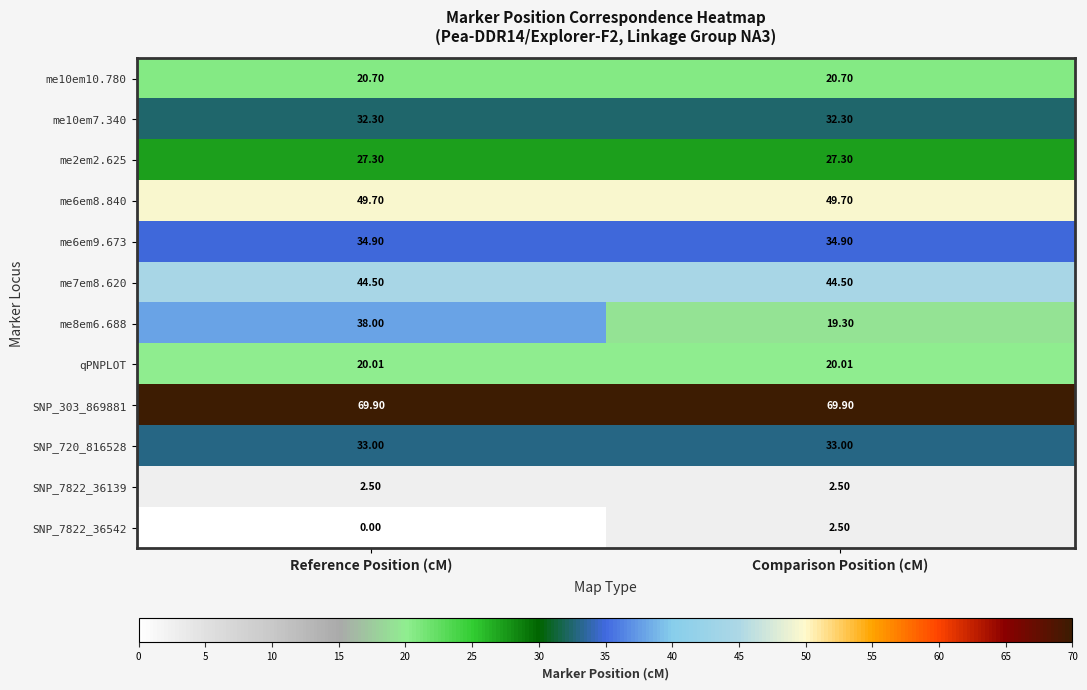

Rank the series at Reference Position (cM) from highest to lowest value.

SNP_303_869881, me6em8.840, me7em8.620, me8em6.688, me6em9.673, SNP_720_816528, me10em7.340, me2em2.625, me10em10.780, qPNPLOT, SNP_7822_36139, SNP_7822_36542